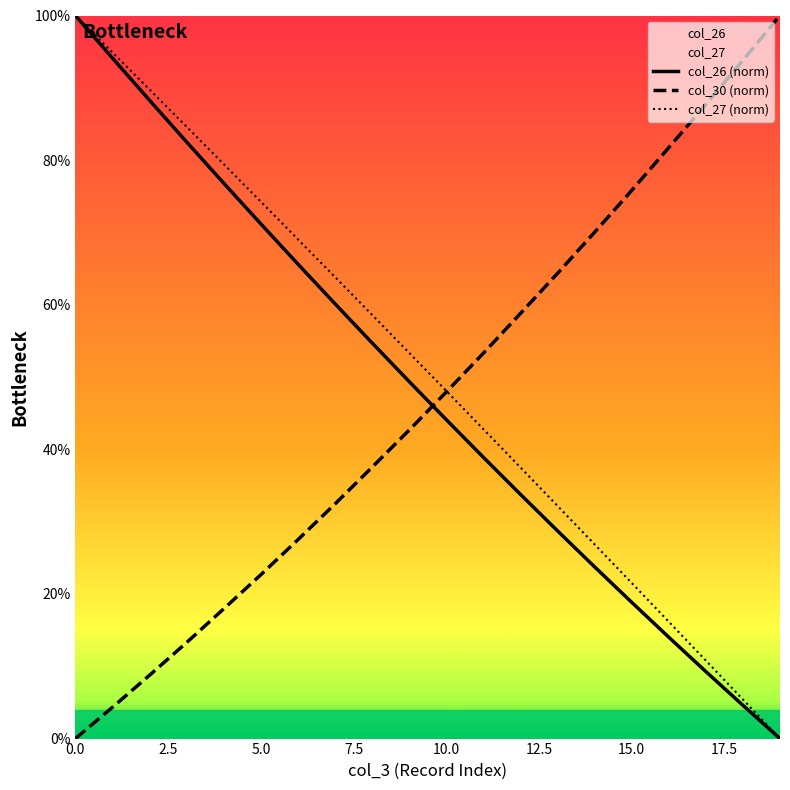

What is the approximate value of col_30 (norm) at 5.0?

22.7